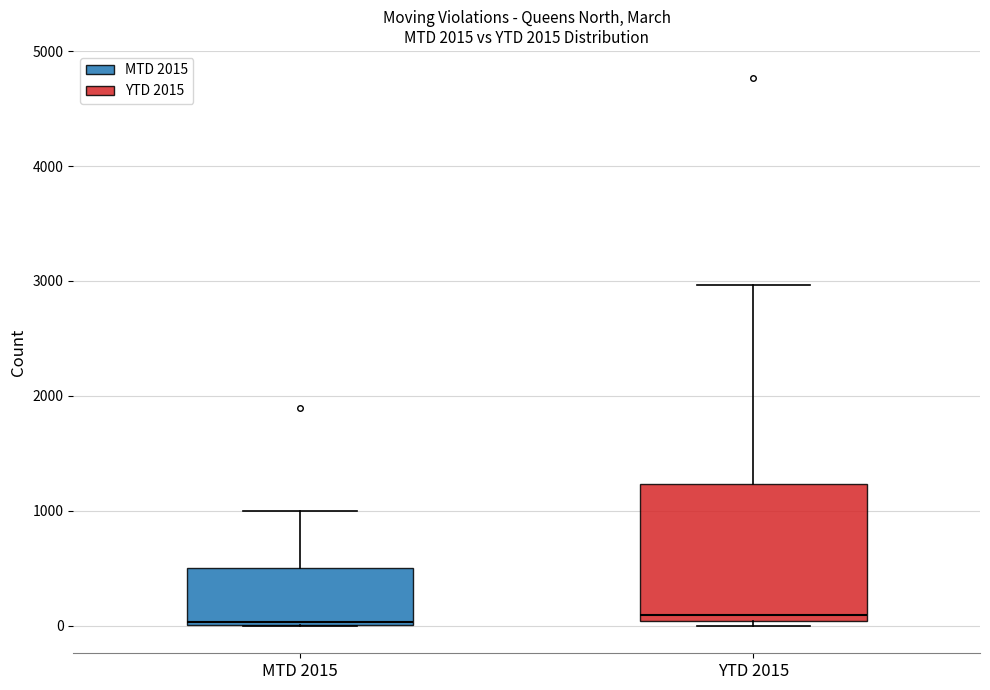

Comparing the boxes themselves (not the whiskers), which one is the tallest?

YTD 2015